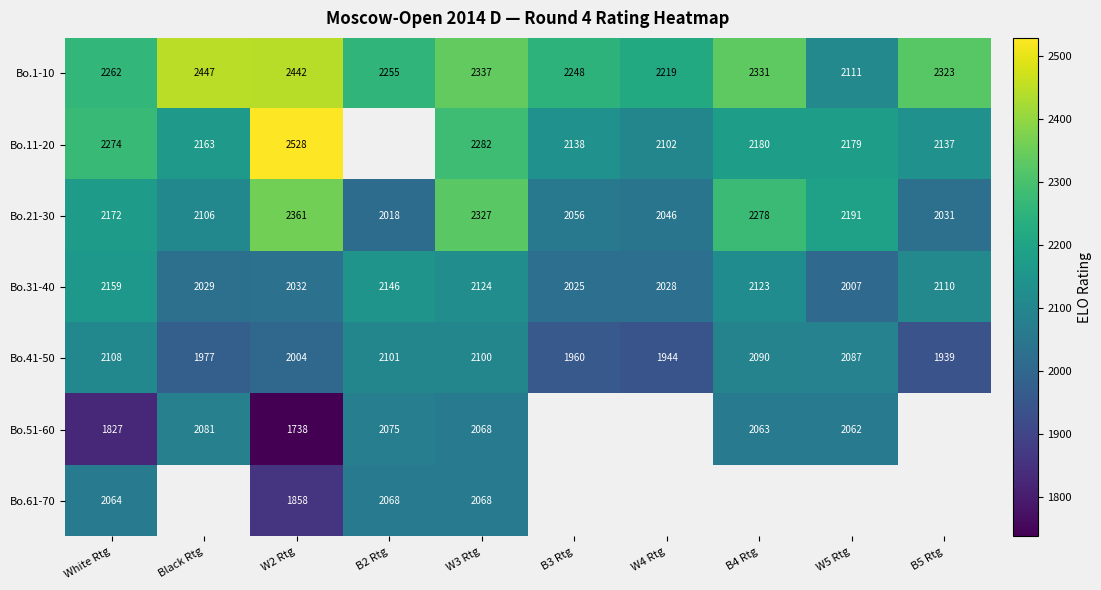

Where is Bo.41-50 nearest to the value 2023?

W2 Rtg